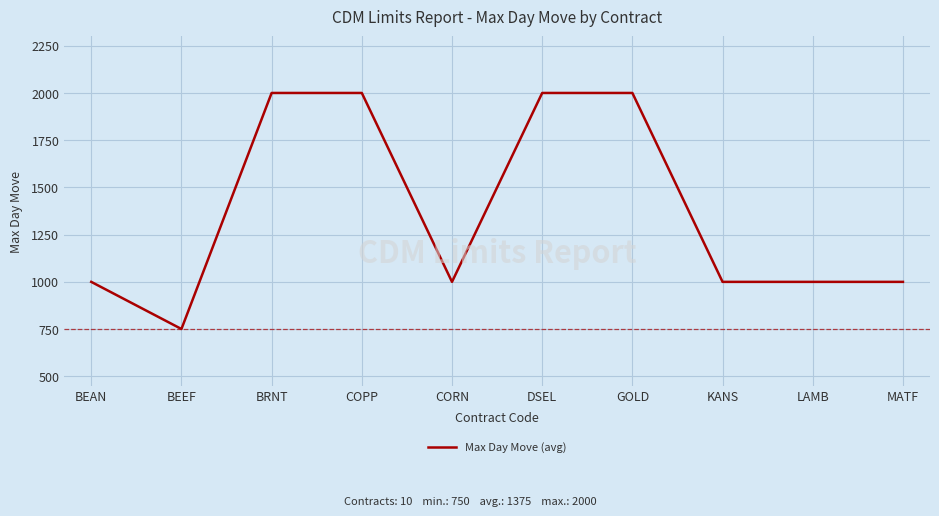

Between DSEL and BEAN, which is larger?

DSEL